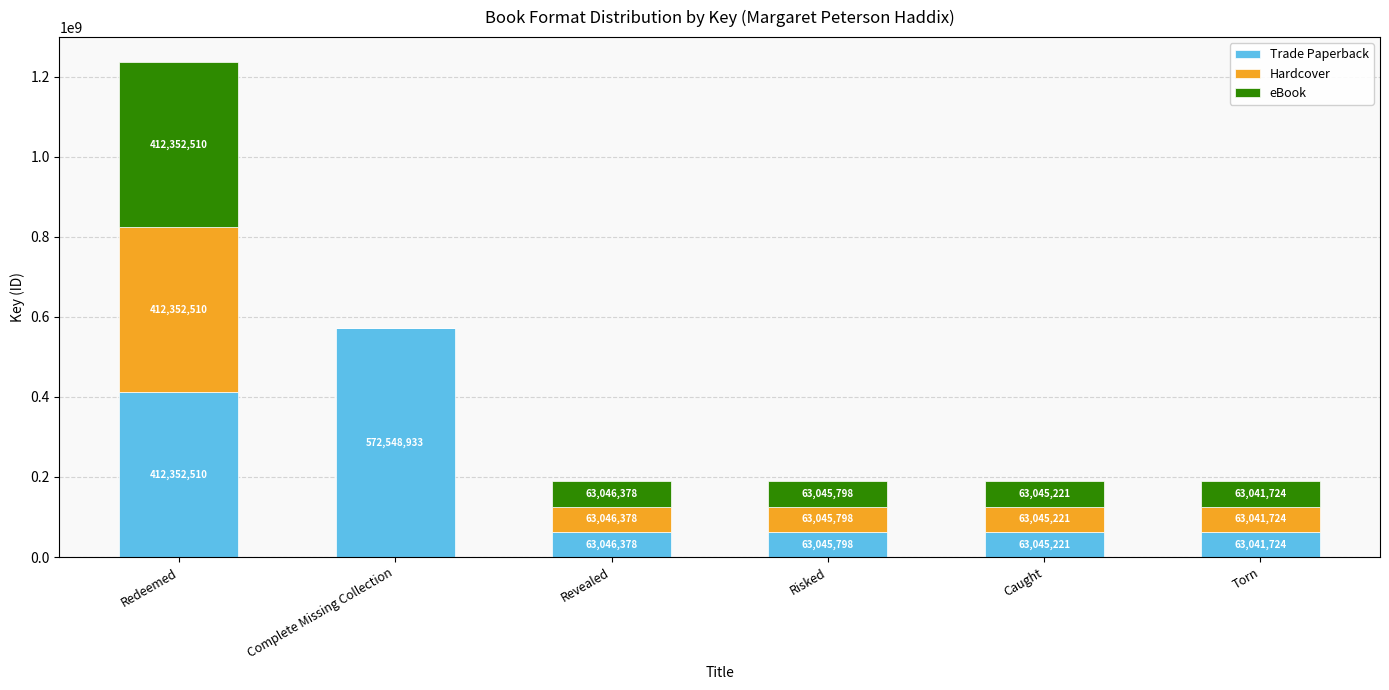

What value does the Trade Paperback series have at Torn, to the nearest 100?

63041700